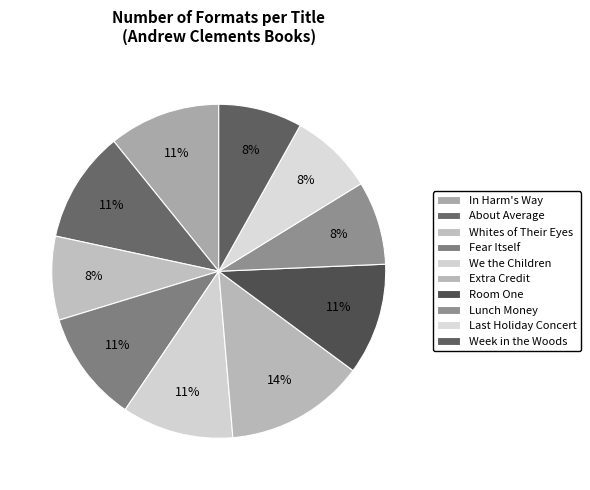

How many slices are in this pie chart?

10